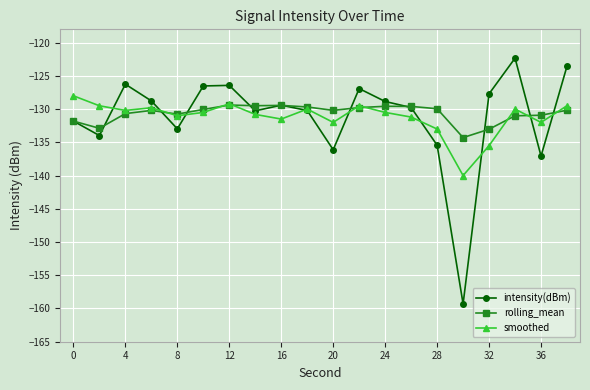

In smoothed, how many points are lower than both neighbors (excluding endpoints)?

6